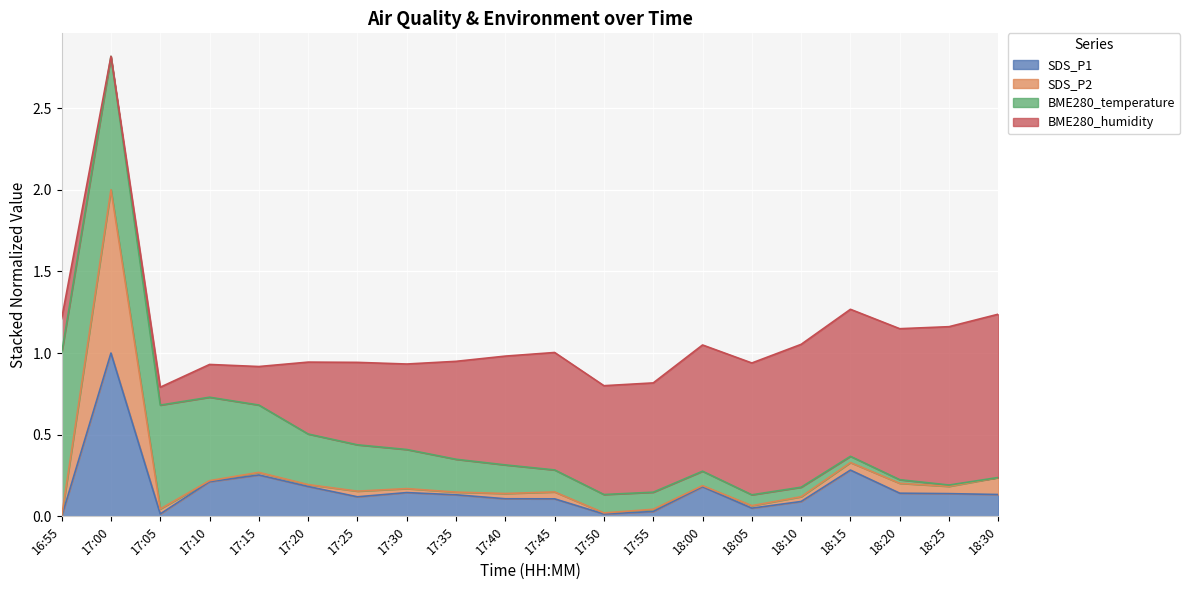

At which category is the sum across all series the highest?

17:00